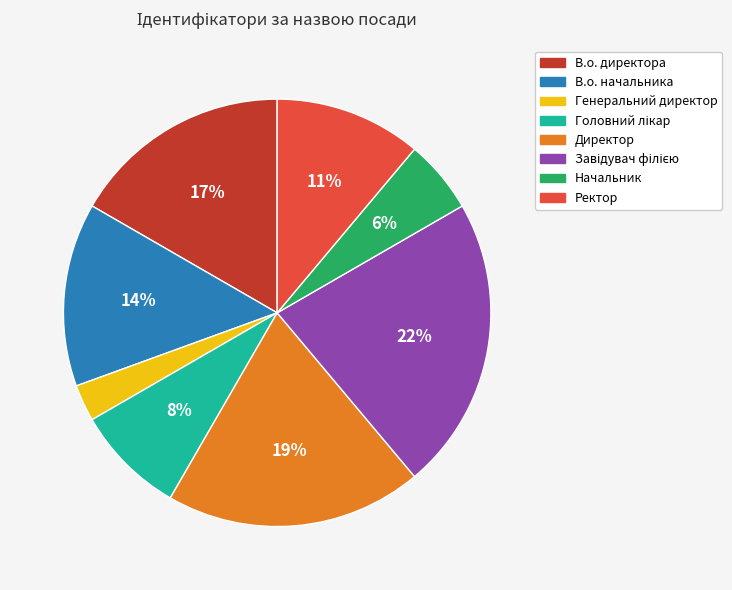

To the nearest percent, what percentage of the pie is Ректор?

11%